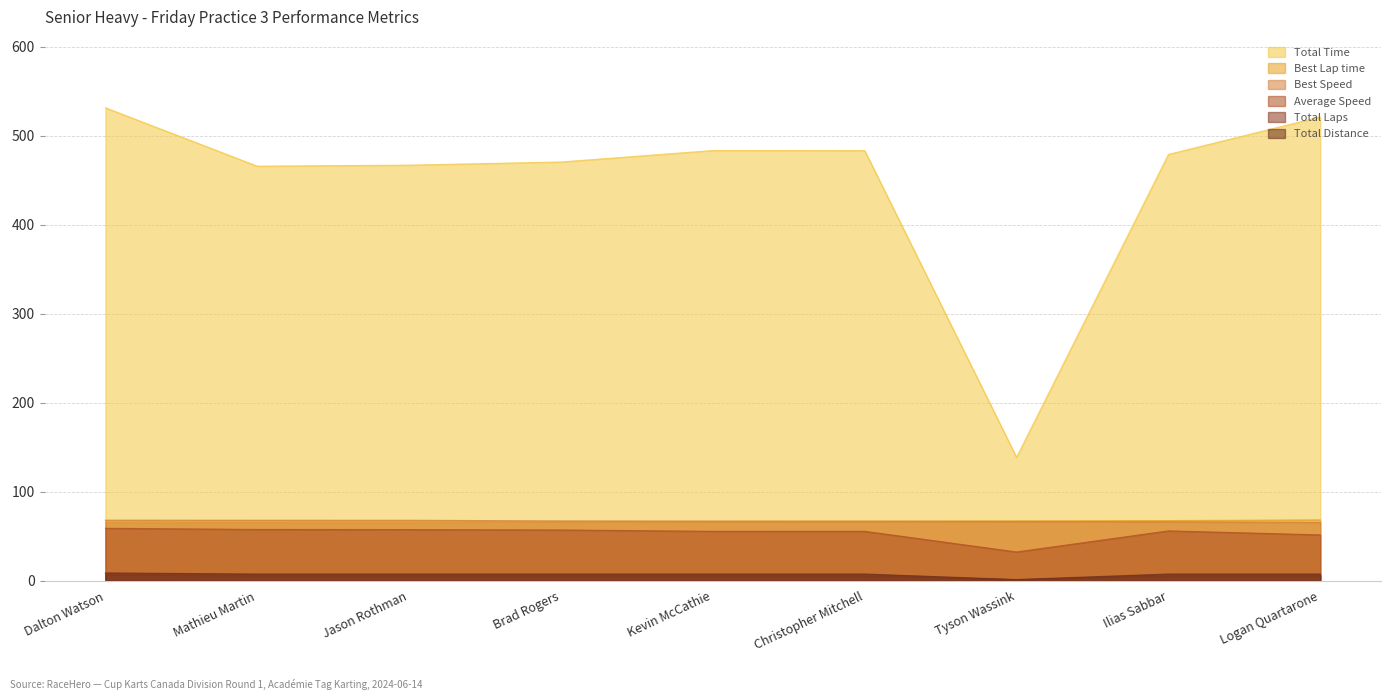

List the series in order of their peak value, highest first.

Total Time, Best Lap time, Best Speed, Average Speed, Total Laps, Total Distance